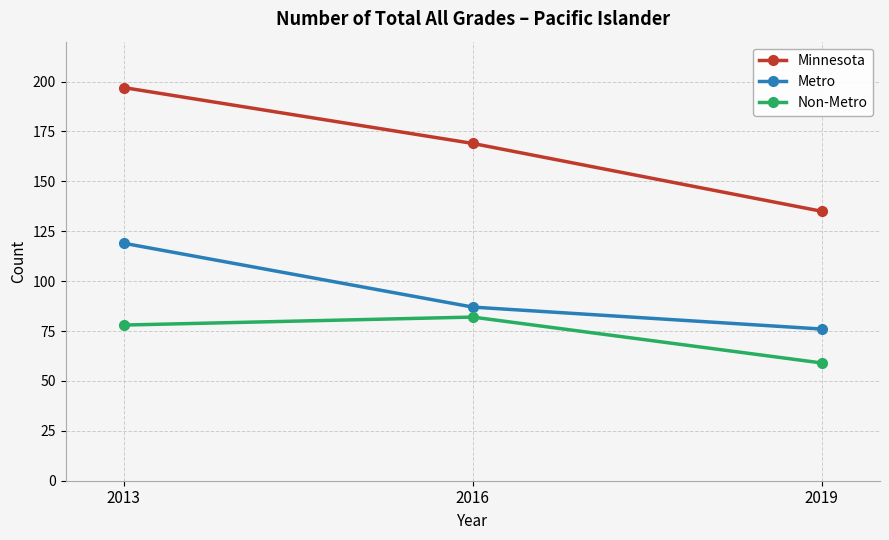

Reading left to right, extract all data points from this chart.

Minnesota: 2013=197	2016=169	2019=135
Metro: 2013=119	2016=87	2019=76
Non-Metro: 2013=78	2016=82	2019=59